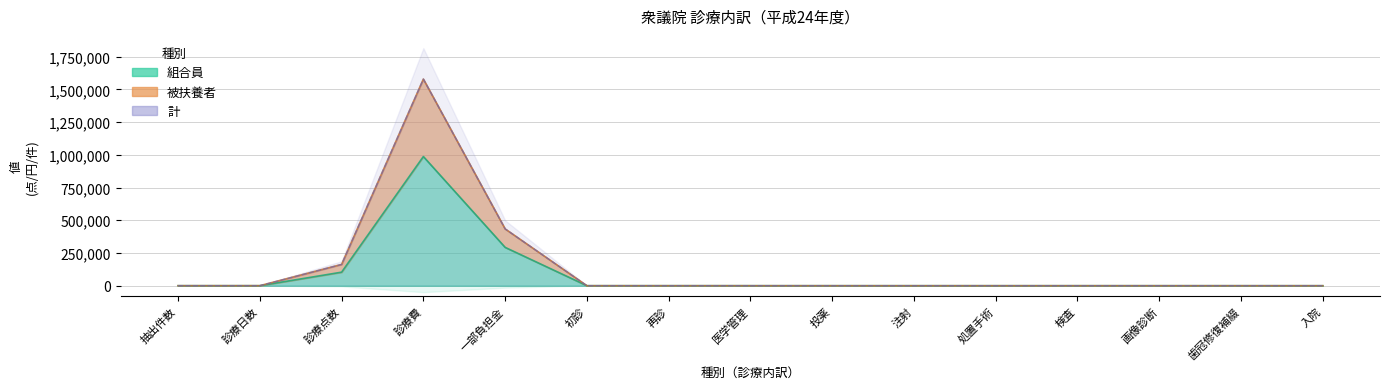

True or false: 組合員 and 計 cross at least once.

False